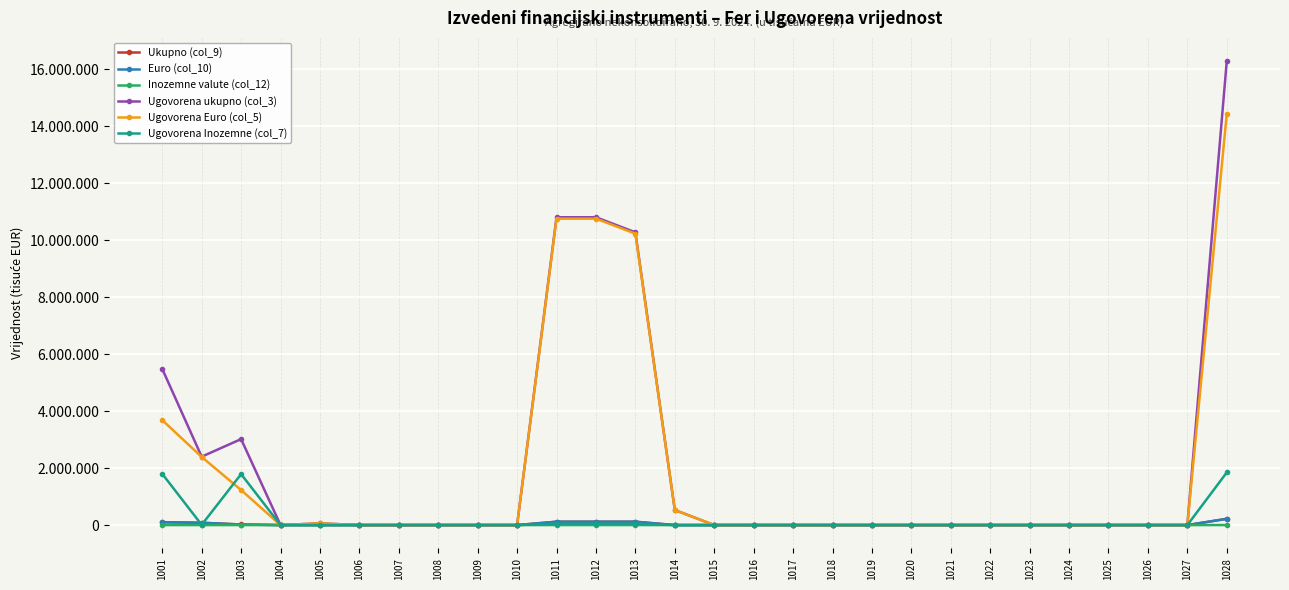

Is this an area chart (filled region under the line)?

No